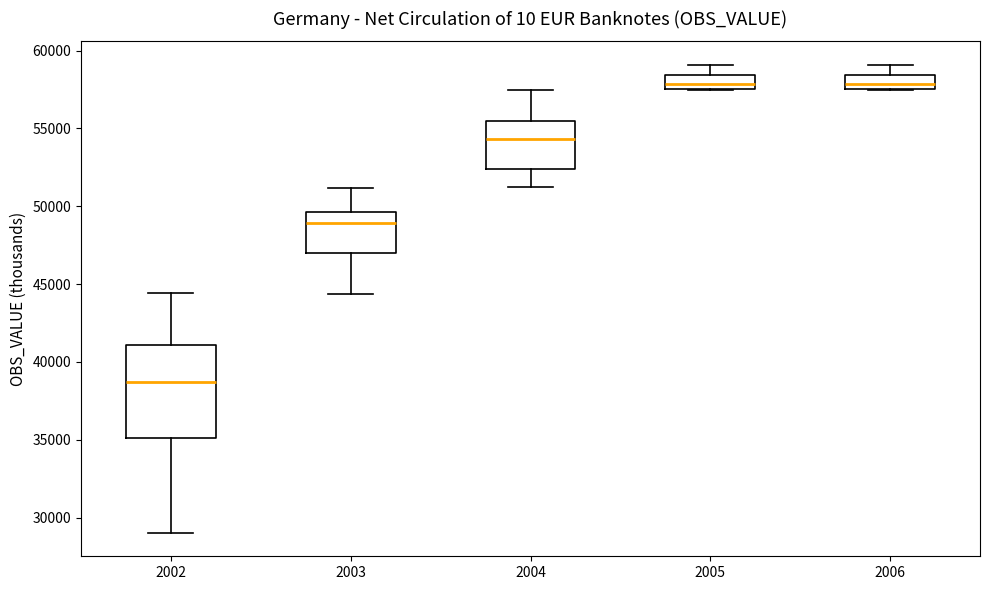

Reading left to right, transcribe this box plot: for each box, give where its median line is, the range the box spans, and where its two whiskers end, as read against the y-axis. The values are not printed on the chart, so give them approximately, as read against the axis.

2002: median 38500, box 35000 to 41000, whiskers 29000 to 44500
2003: median 49000, box 47000 to 49500, whiskers 44500 to 51000
2004: median 54500, box 52500 to 55500, whiskers 51500 to 57500
2005: median 58000, box 57500 to 58500, whiskers 57500 to 59000
2006: median 58000, box 57500 to 58500, whiskers 57500 to 59000